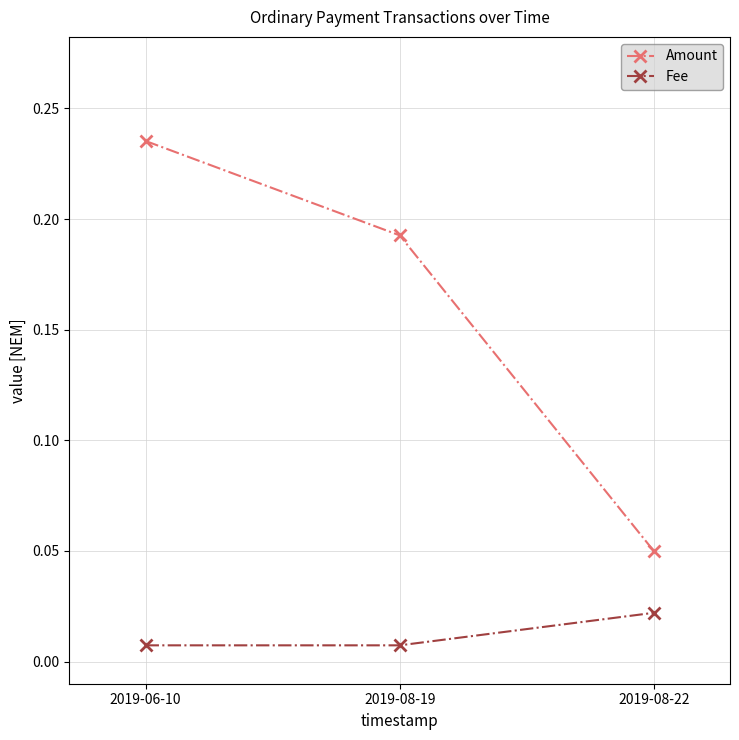

Which category has the highest value in the Amount series?

2019-06-10